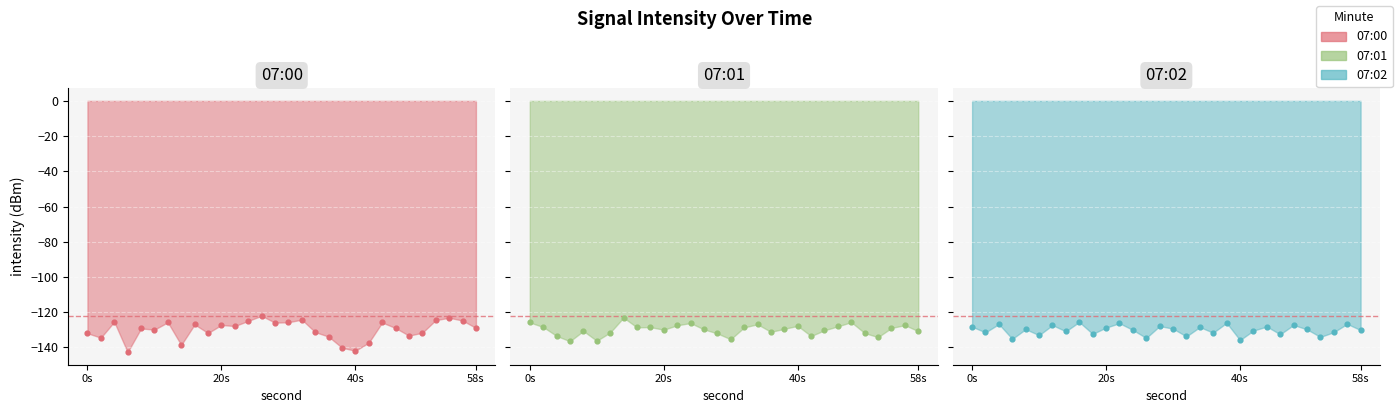

Which series has the largest total across all categories?

07:01